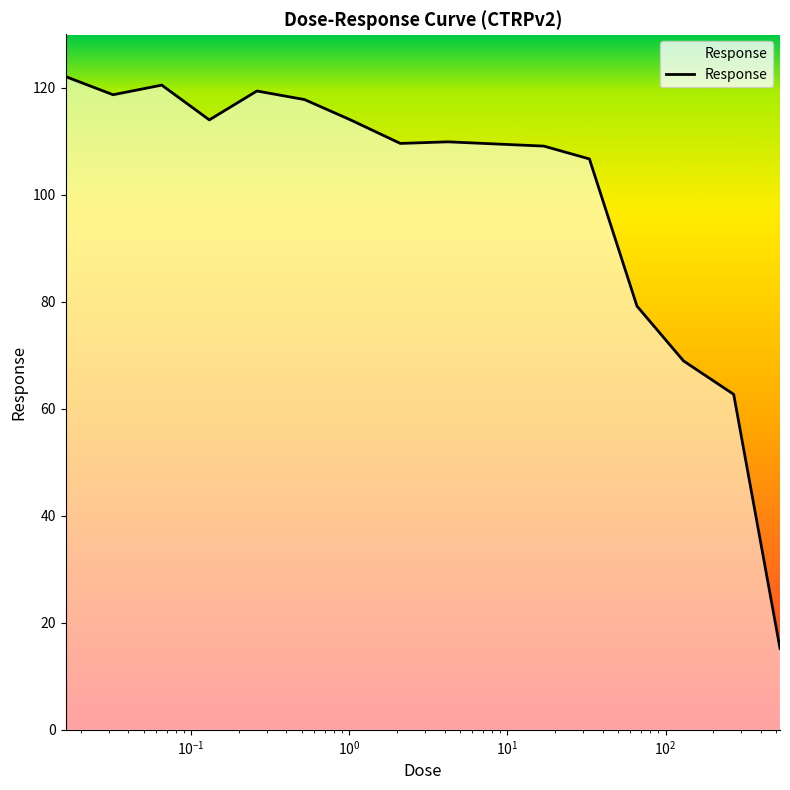

What is the smallest value displayed?

15.2